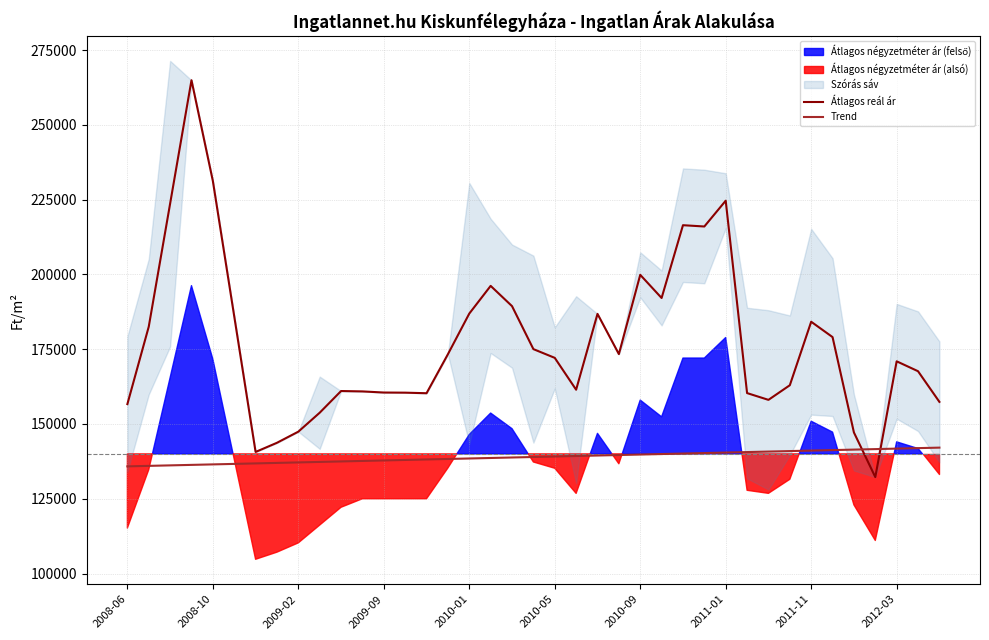

List the series in order of their overall mean, highest first.

Átlagos reál ár, Trend